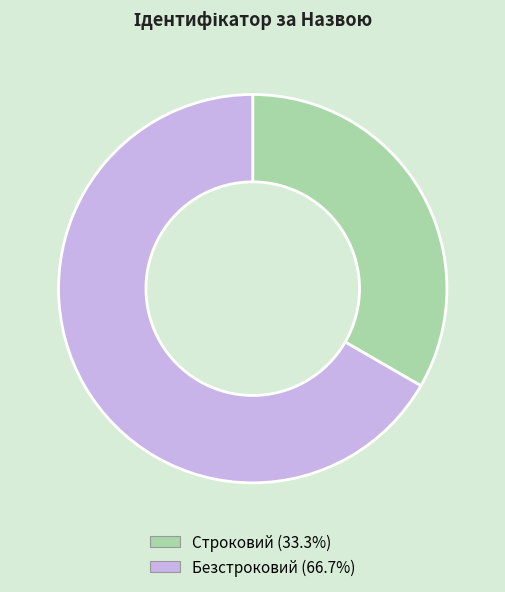

What is the smallest slice in the pie chart?

Строковий